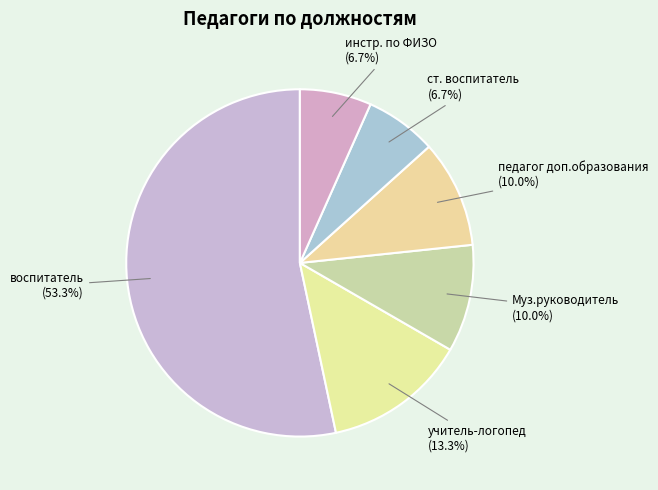

What is the ratio of the value at учитель-логопед to the value at Муз.руководитель?

1.3